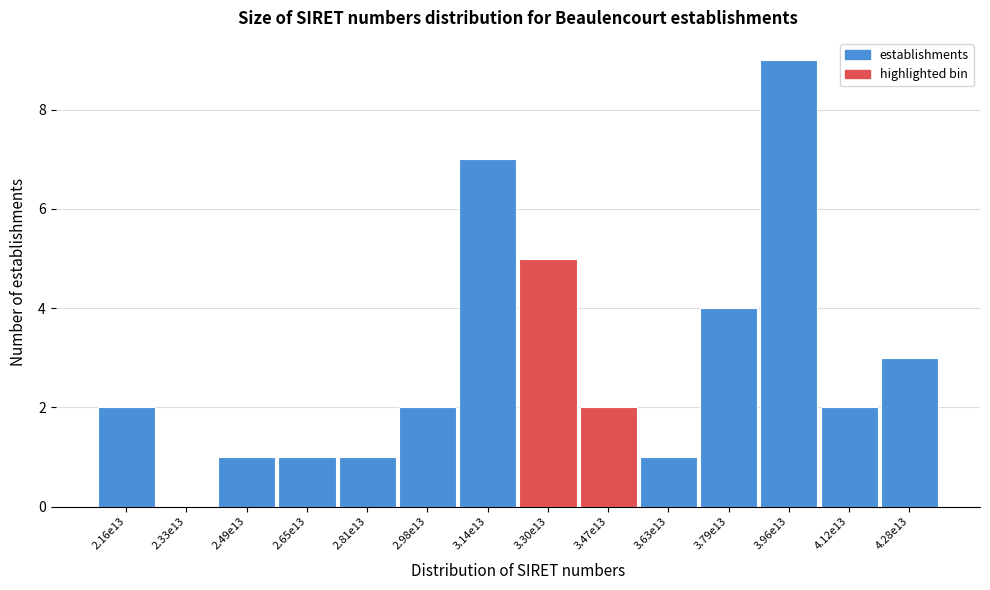

Reading right to left, transcribe all the data shown in this chart.

4.28e13=3	4.12e13=2	3.96e13=9	3.79e13=4	3.63e13=1	3.47e13=2	3.30e13=5	3.14e13=7	2.98e13=2	2.81e13=1	2.65e13=1	2.49e13=1	2.33e13=0	2.16e13=2